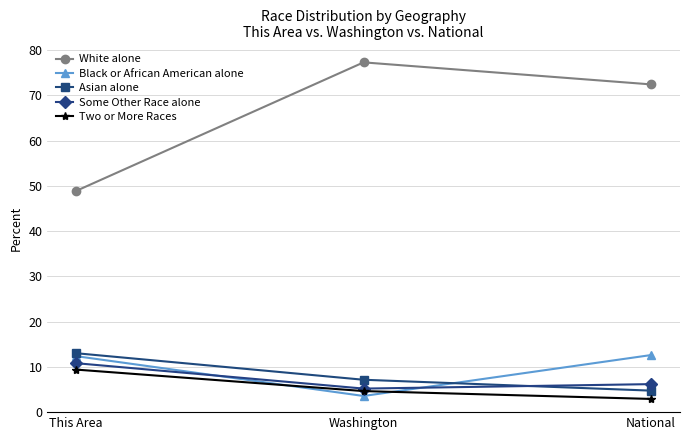

Which series has the largest total across all categories?

White alone